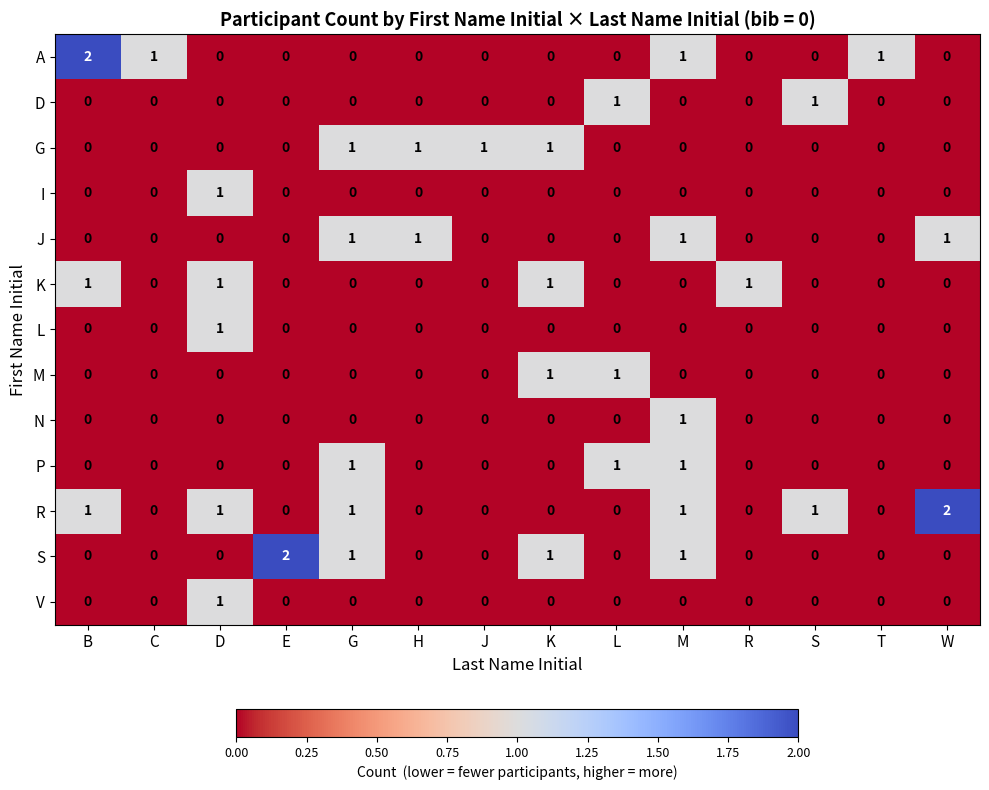

The value of D at S is 1. True or false?

True